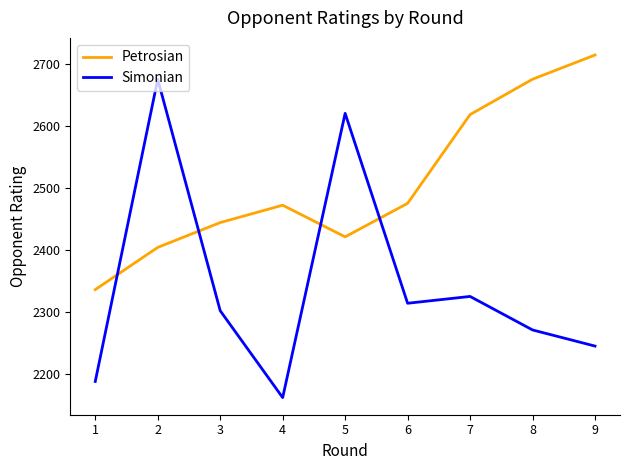

How many times do Petrosian and Simonian cross each other?

4